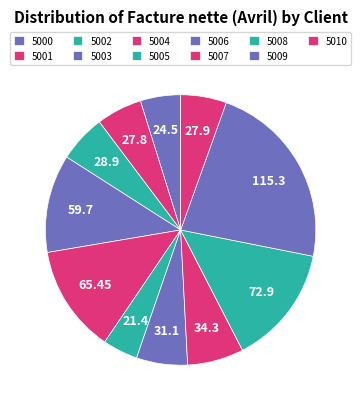

Is it true that 5008 is 14% of the pie?

True